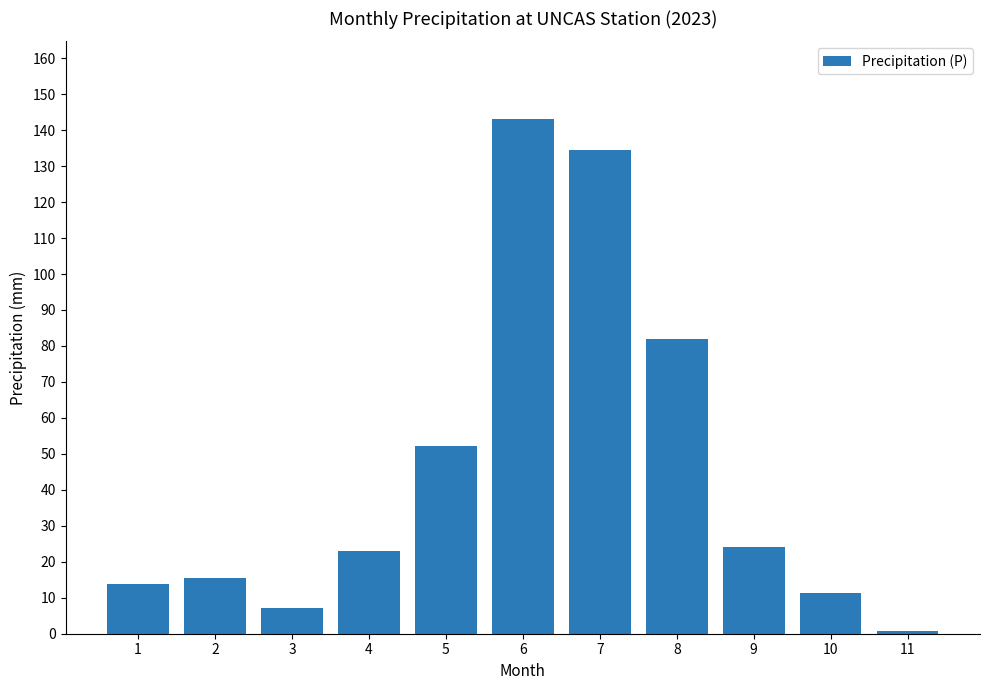

Reading left to right, what are all the values shown in this chart?

1=13.8	2=15.6	3=7.2	4=23.0	5=52.2	6=143.2	7=134.4	8=82.0	9=24.0	10=11.2	11=0.8